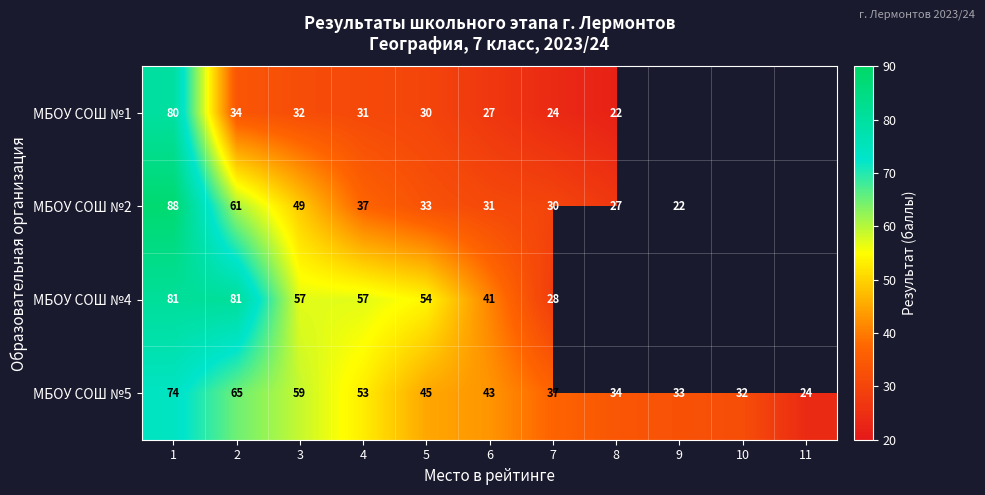

At which category is the sum across all series the highest?

1